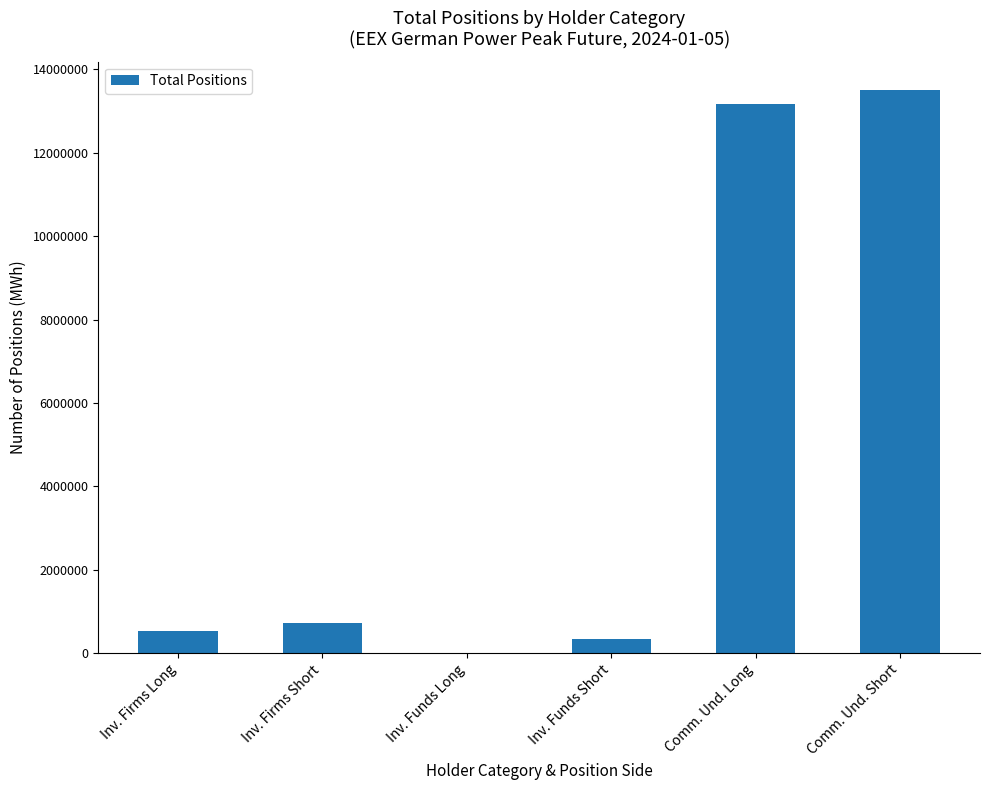

What is the maximum value shown in the chart?

13509264